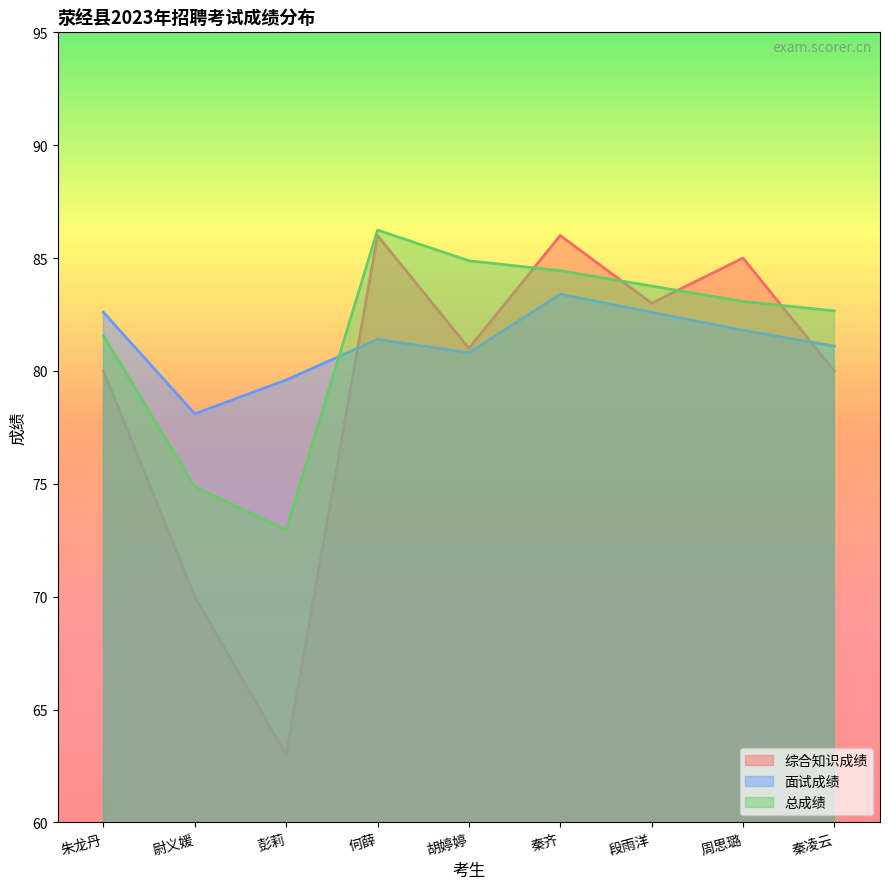

What is the spread (max minus min) of values at 段雨洋?

1.2